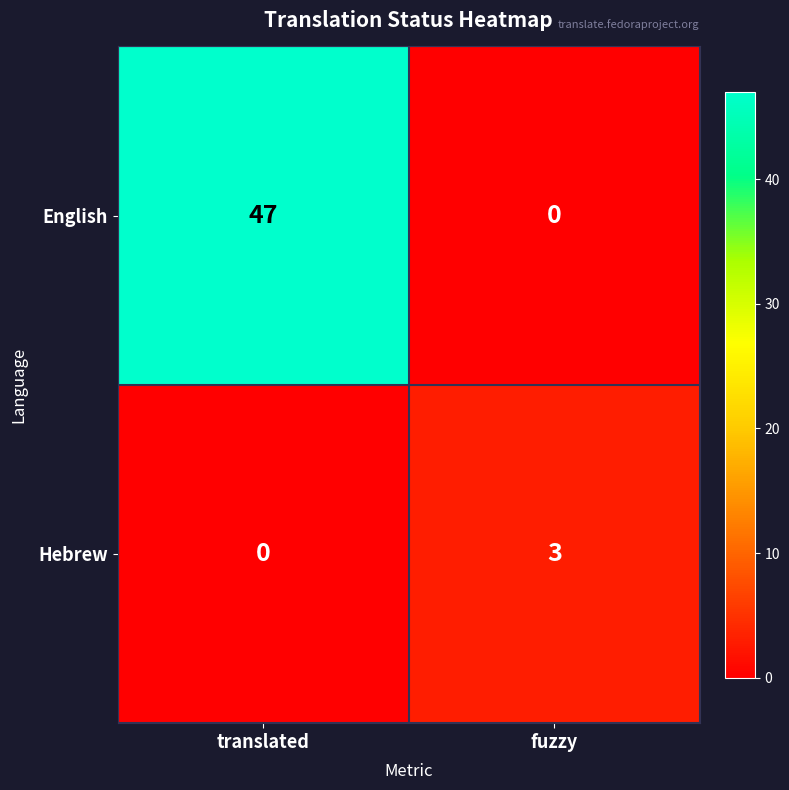

Reading right to left, extract all data points from this chart.

English: 0	47
Hebrew: 3	0